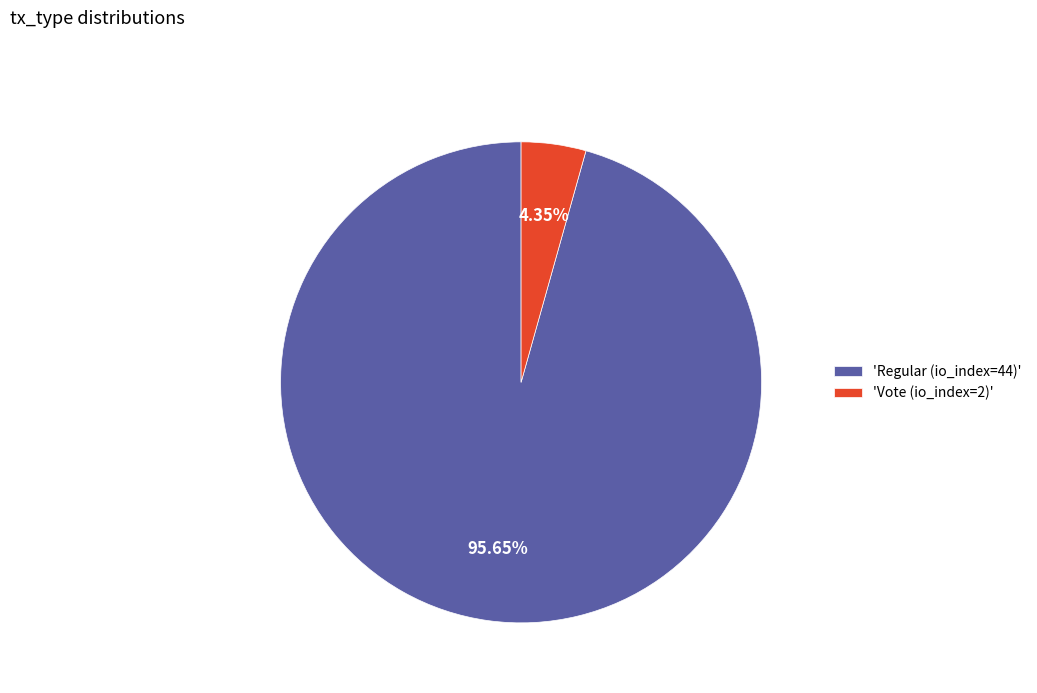

Combined, do 'Vote (io_index=2)' and 'Regular (io_index=44)' account for over 50%?

Yes